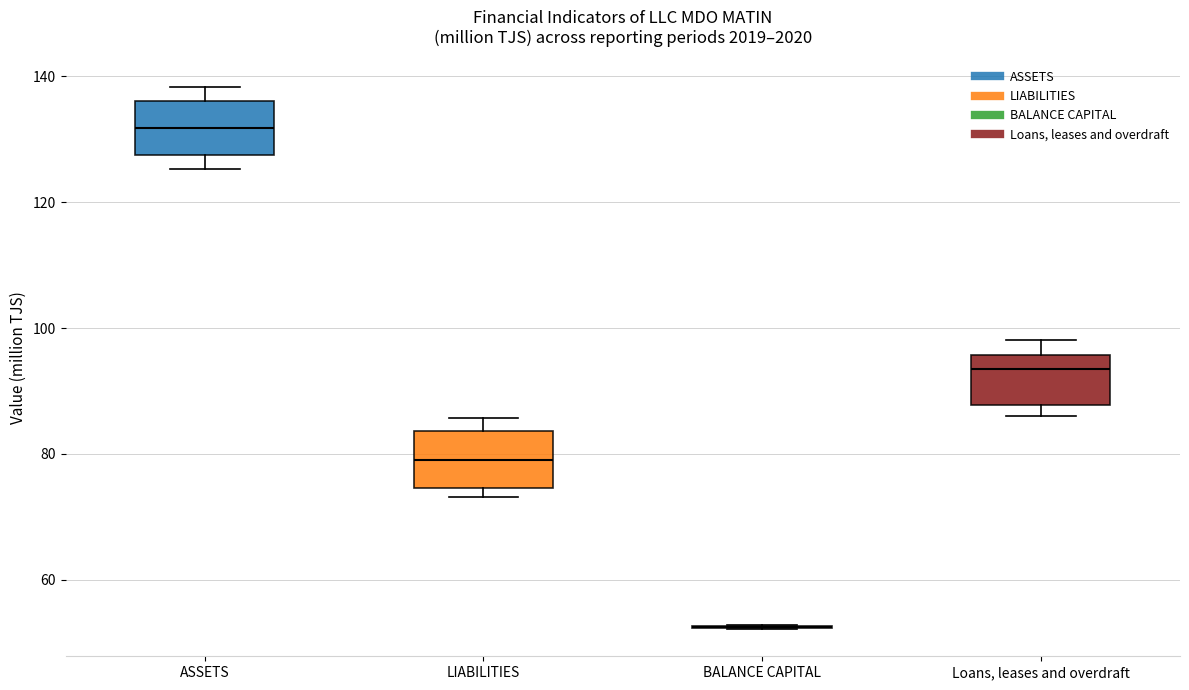

Where is the lower edge of the box for Loans, leases and overdraft on the y-axis? The values are not printed on the chart, so give them approximately, as read against the axis.

88